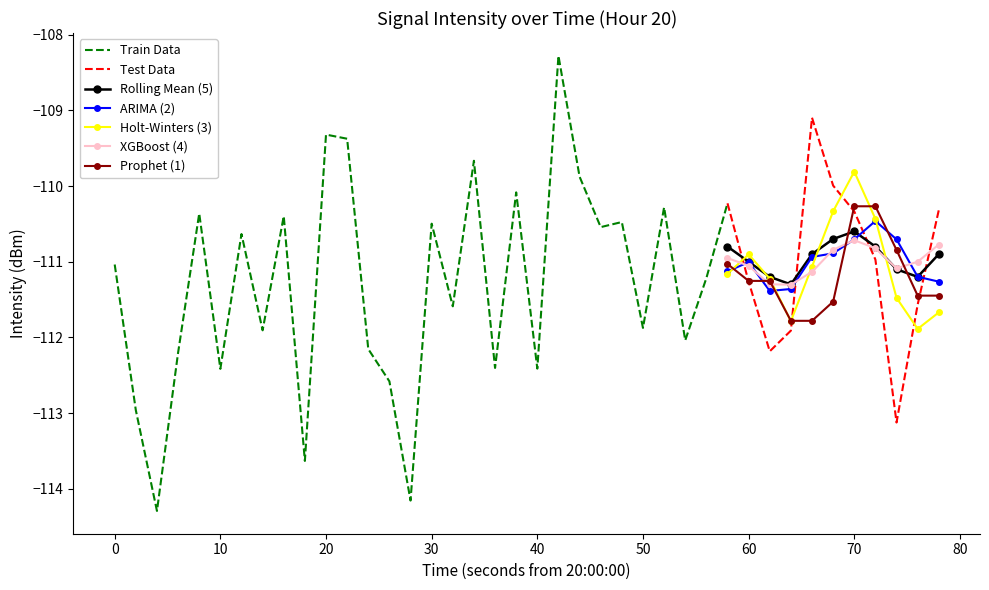

What is the minimum value for ARIMA (2)?

-111.4